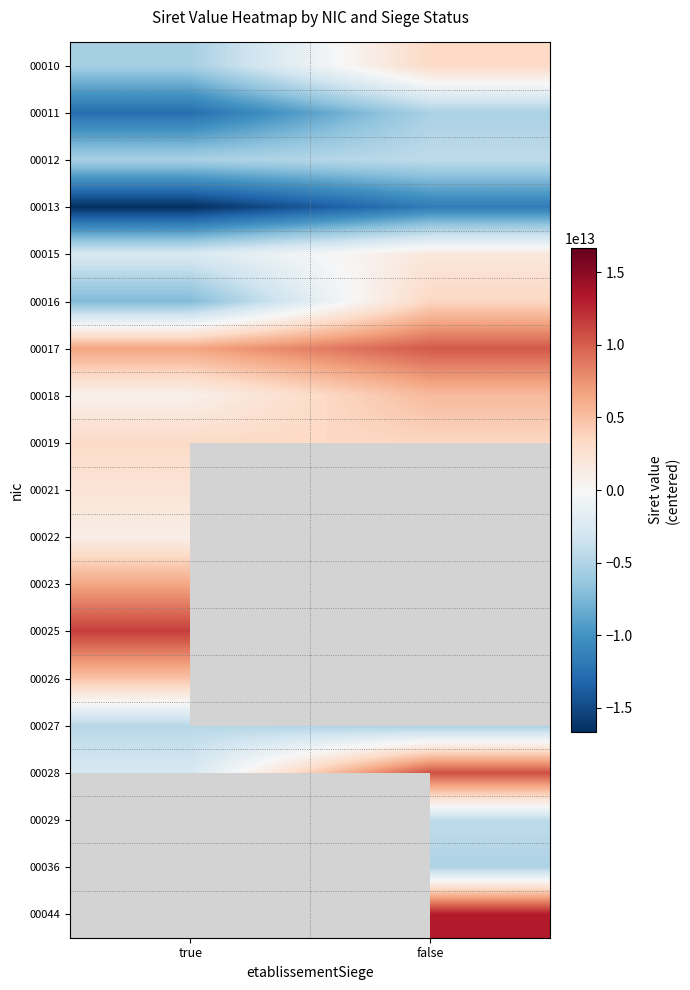

What is the maximum value for 00011?

-5345030574202.3